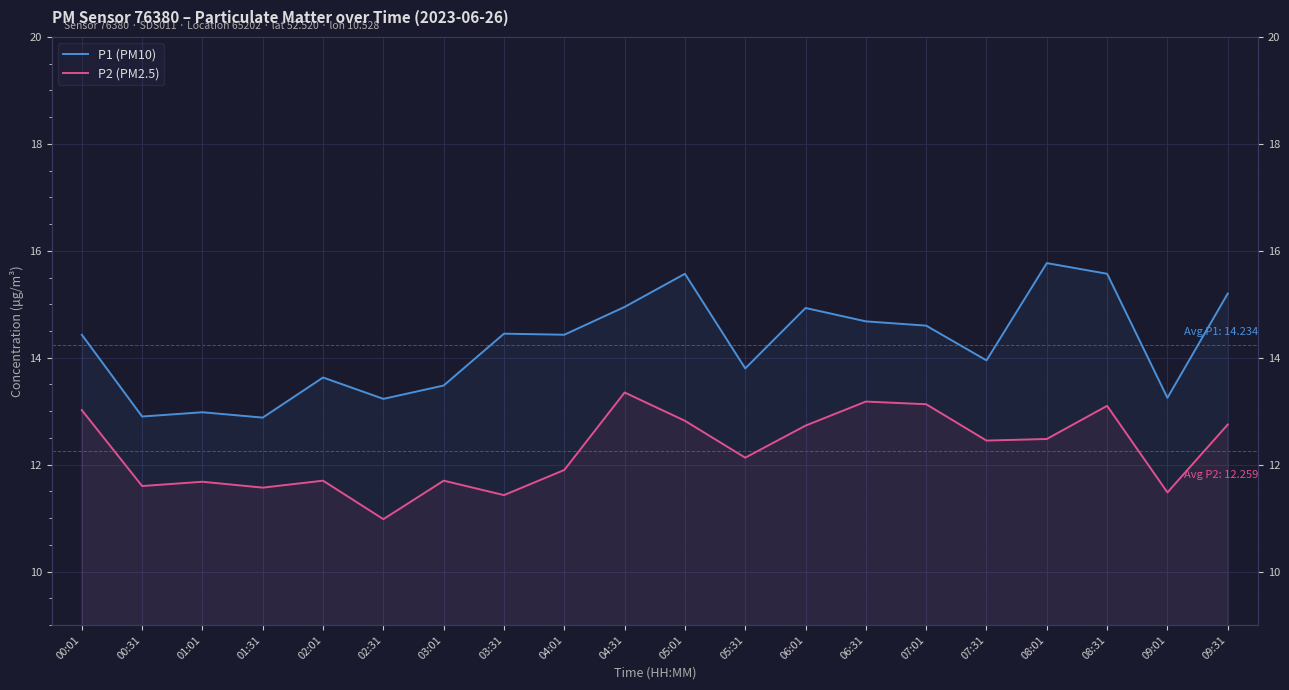

Rank the series at 01:31 from highest to lowest value.

P1 (PM10), P2 (PM2.5)